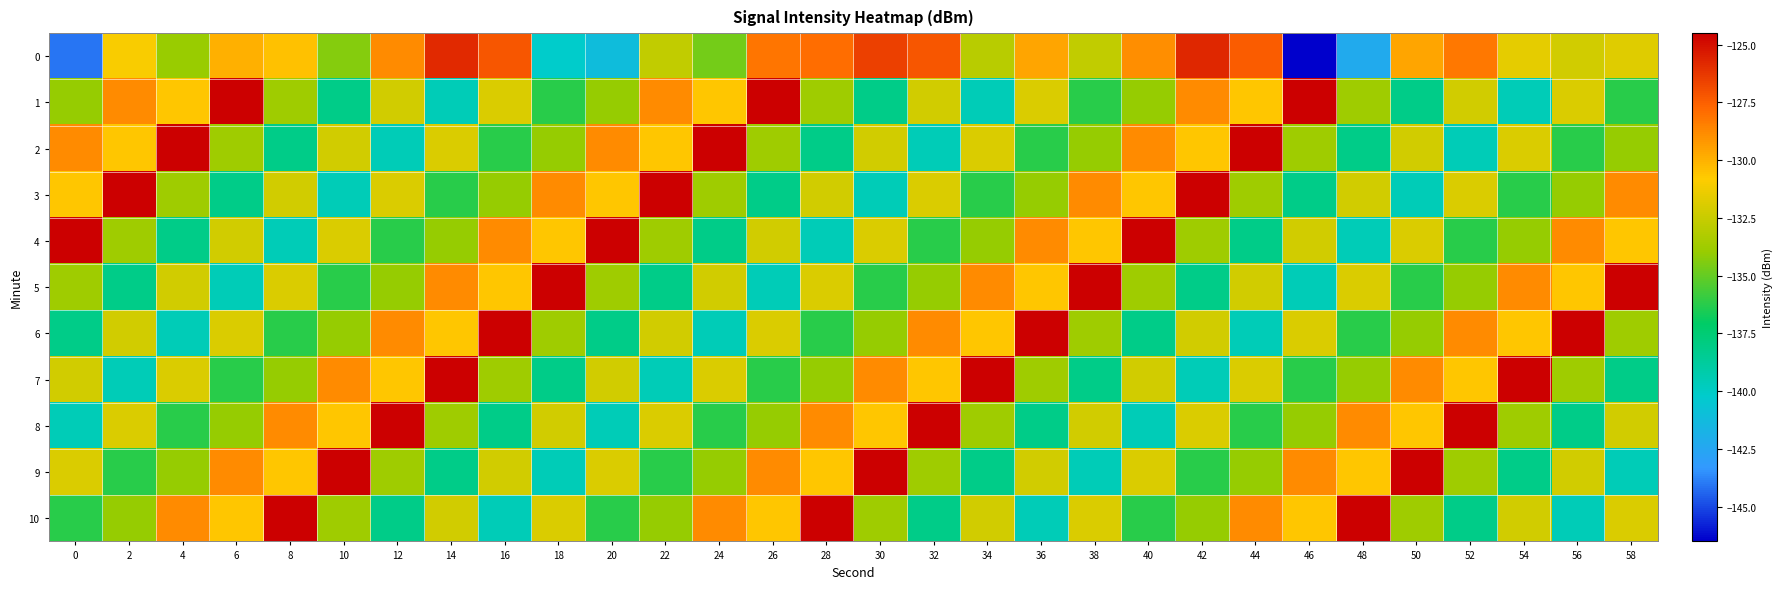

How many series are shown in this chart?

11